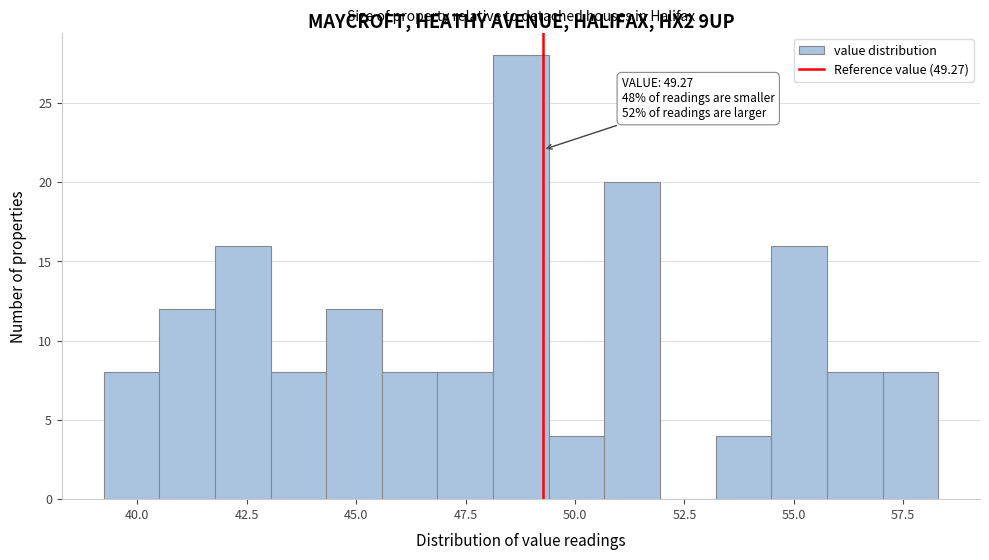

Read against the x-axis, roughly where is the centre of the tallest bar?

49.0